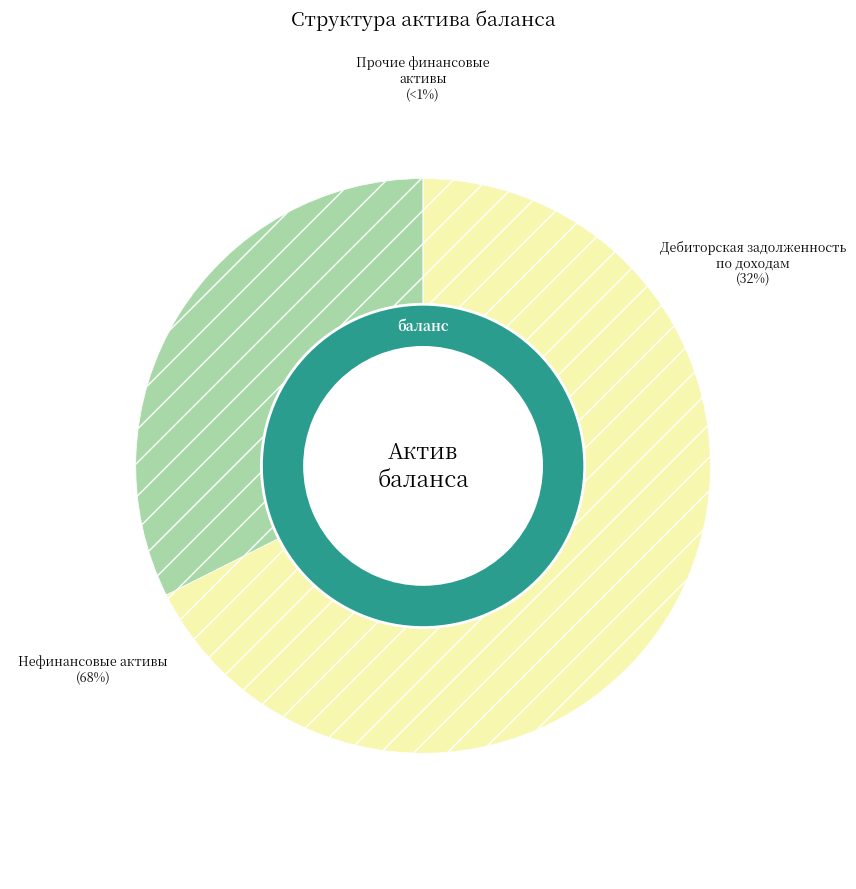

Which category has the biggest portion of the pie?

БАЛАНС